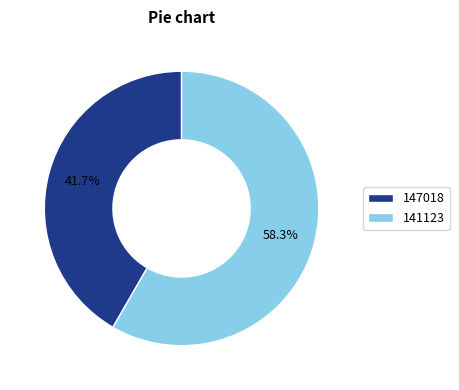

What is the ratio of the value at 147018 to the value at 141123?

0.7